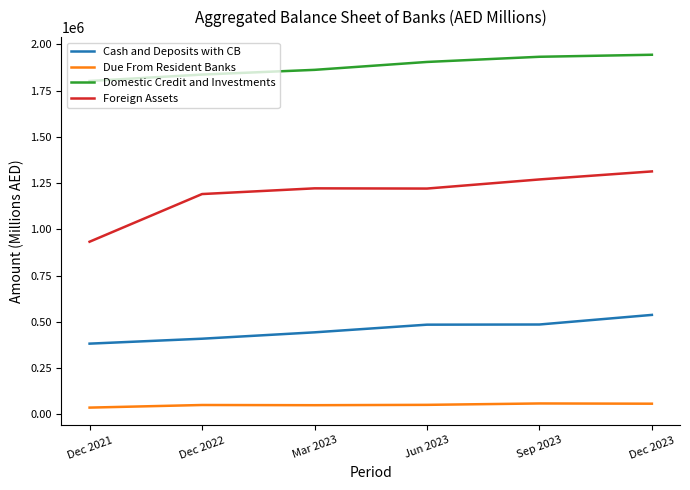

True or false: Foreign Assets and Cash and Deposits with CB intersect in this chart.

False